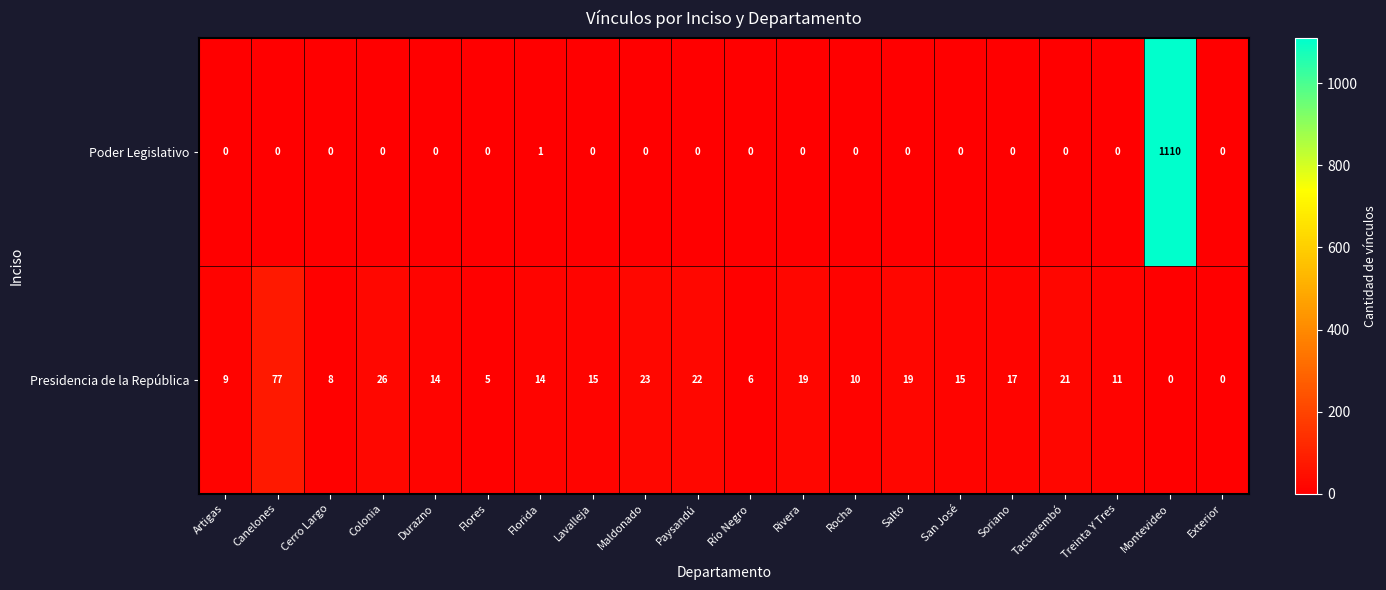

Which series has the largest range (max minus min)?

Poder Legislativo